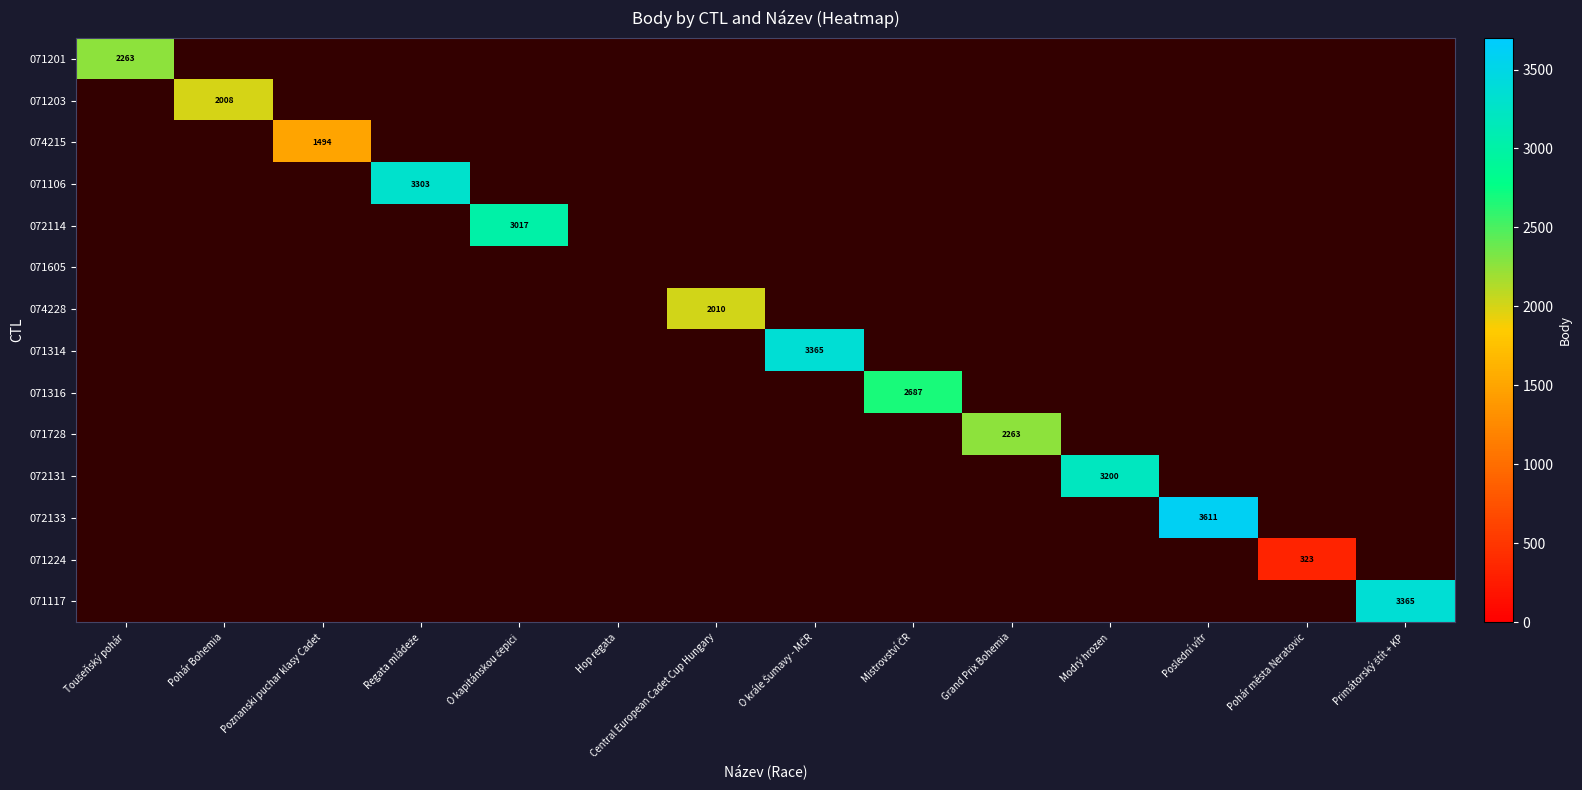

True or false: 074215 has a value of 1494 at Poznanski puchar klasy Cadet.

True